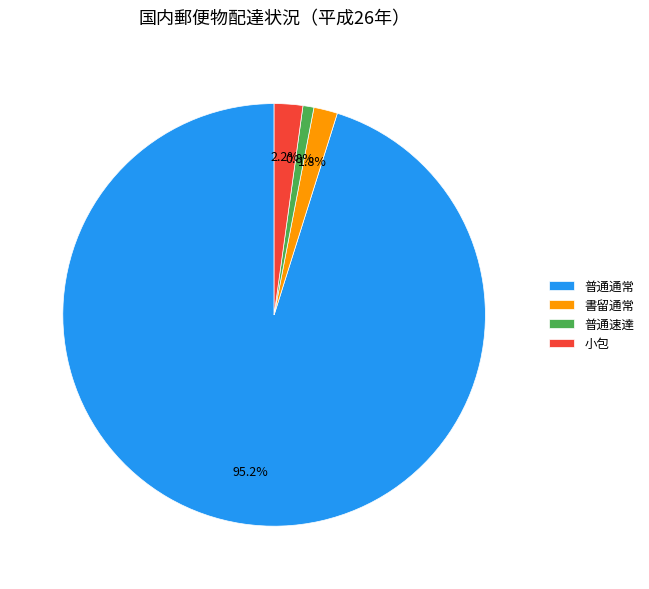

True or false: 小包 accounts for 16% of the total.

False